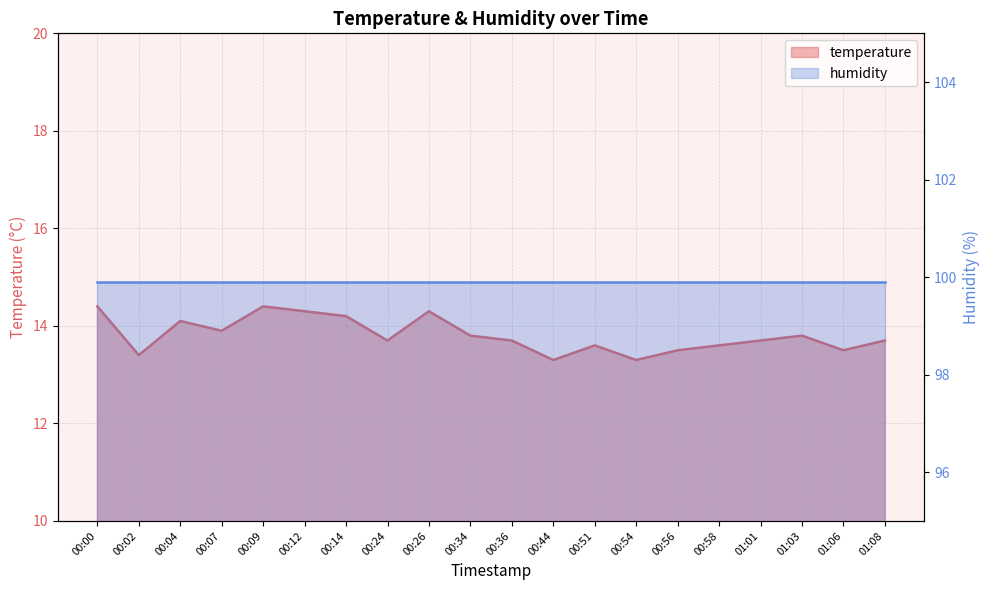

List the labels in order of value, smallest first.

00:44, 00:54, 00:02, 00:56, 01:06, 00:51, 00:58, 00:24, 00:36, 01:01, 01:08, 00:34, 01:03, 00:07, 00:04, 00:14, 00:12, 00:26, 00:00, 00:09